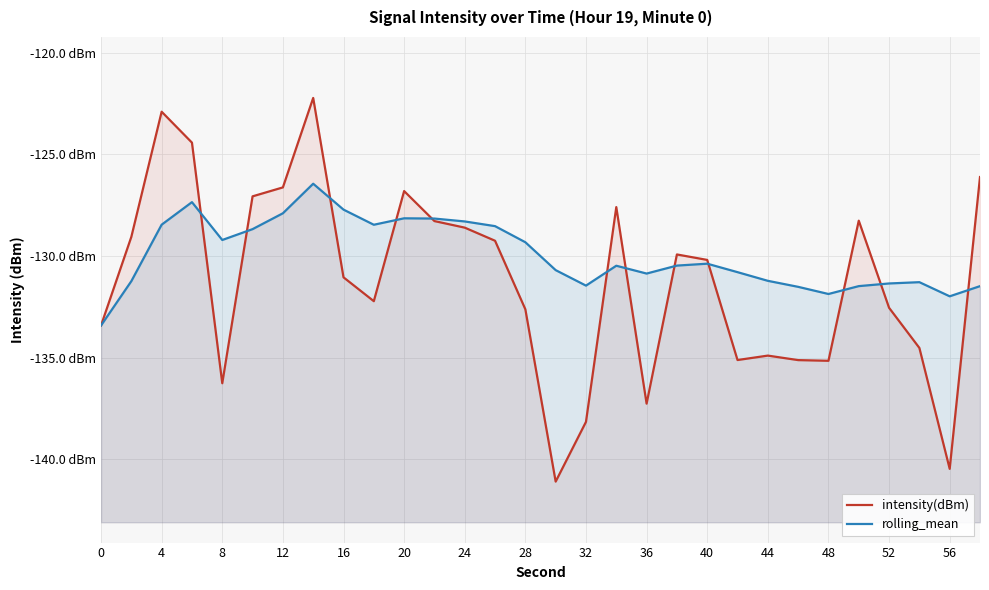

At which label does rolling_mean first exceed -130?

4